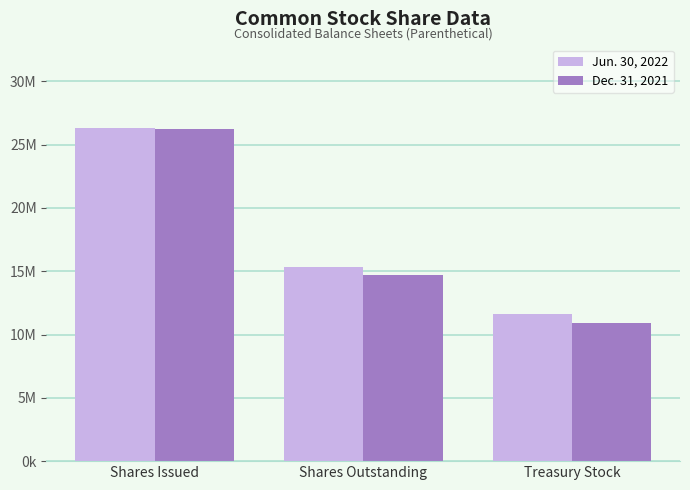

Rank the series at Shares Issued from lowest to highest value.

Dec. 31, 2021, Jun. 30, 2022